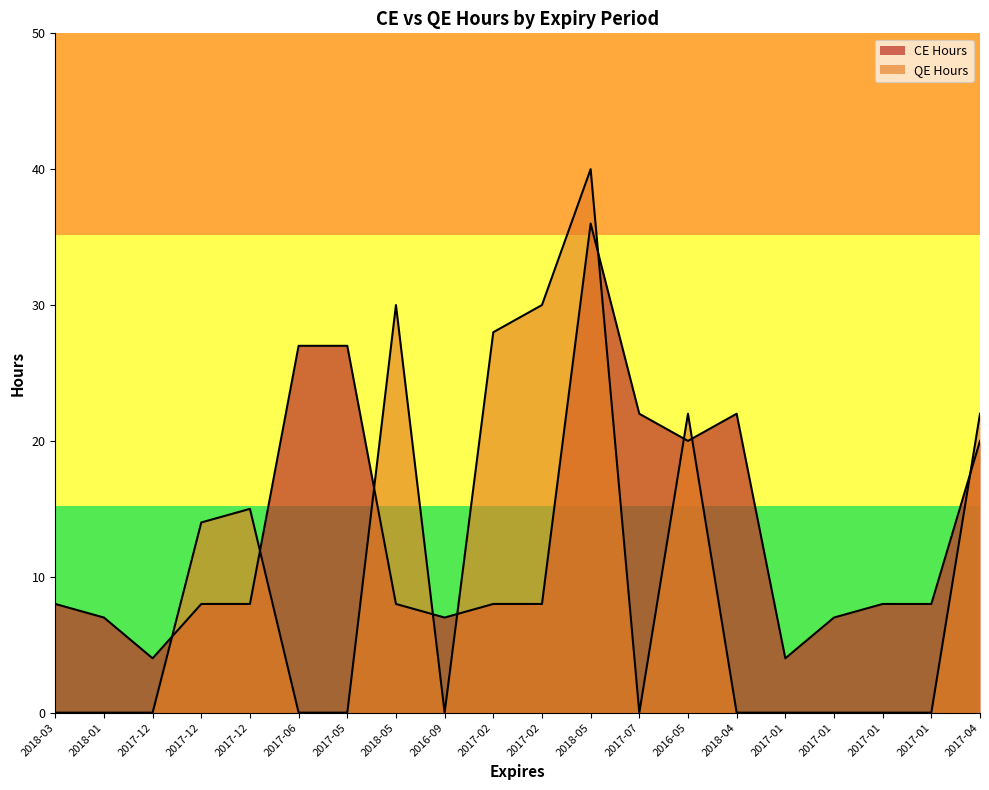

Reading right to left, what are all the values shown in this chart?

CE Hours: 20	8	8	7	4	22	20	22	36	8	8	7	8	27	27	8	8	4	7	8
QE Hours: 22	0	0	0	0	0	22	0	40	30	28	0	30	0	0	15	14	0	0	0